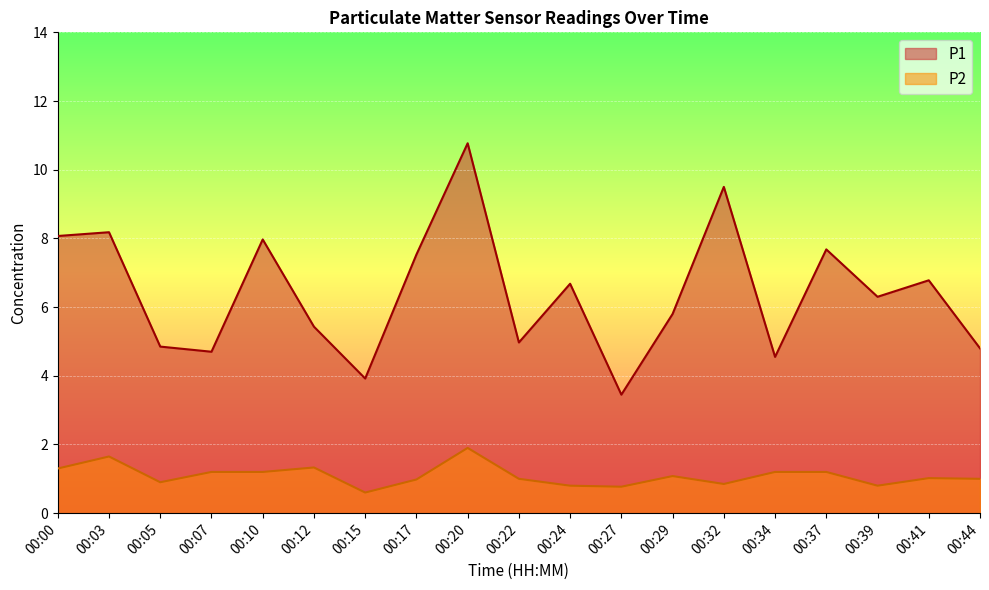

Does the chart display data point markers on the line(s)?

No